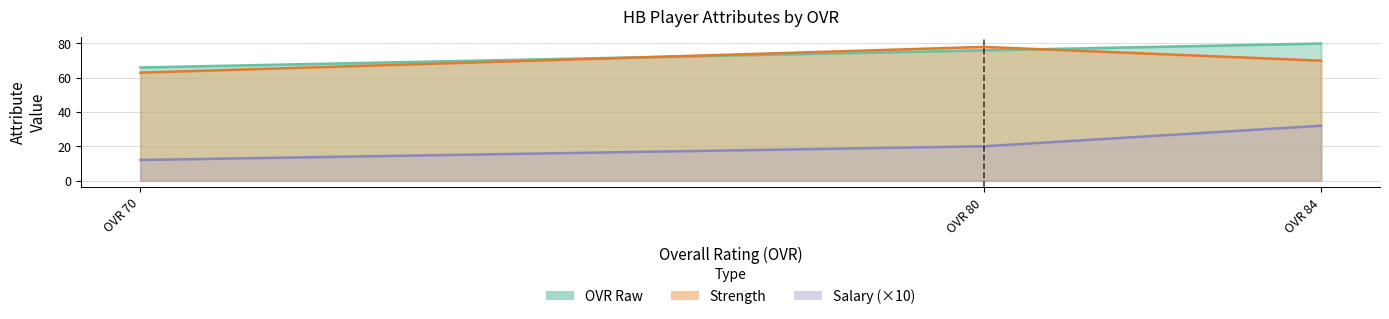

Which series has the largest range (max minus min)?

ovr_raw